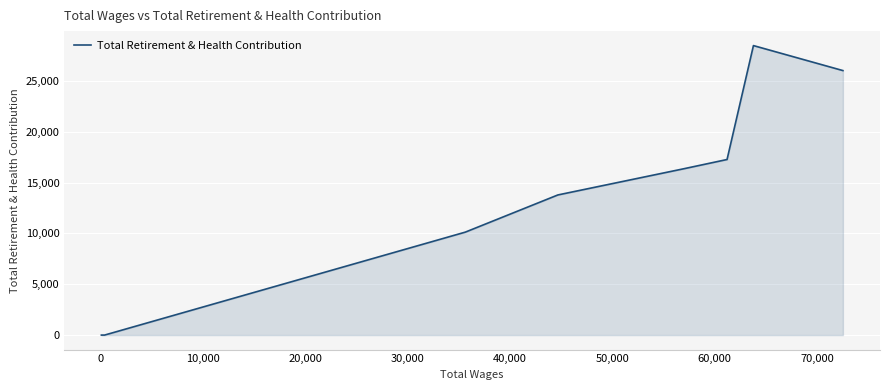

How many series are shown in this chart?

1